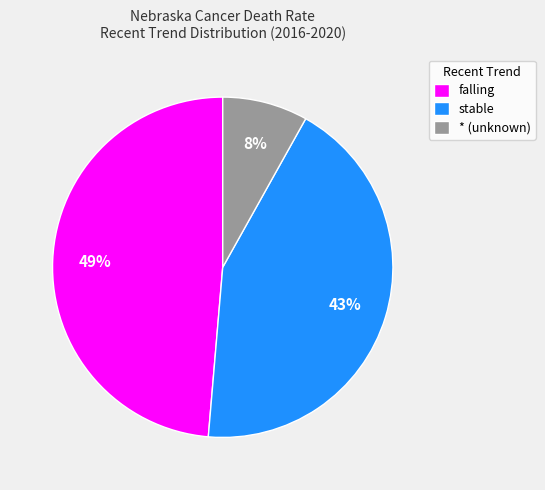

Does any single category account for the majority?

No